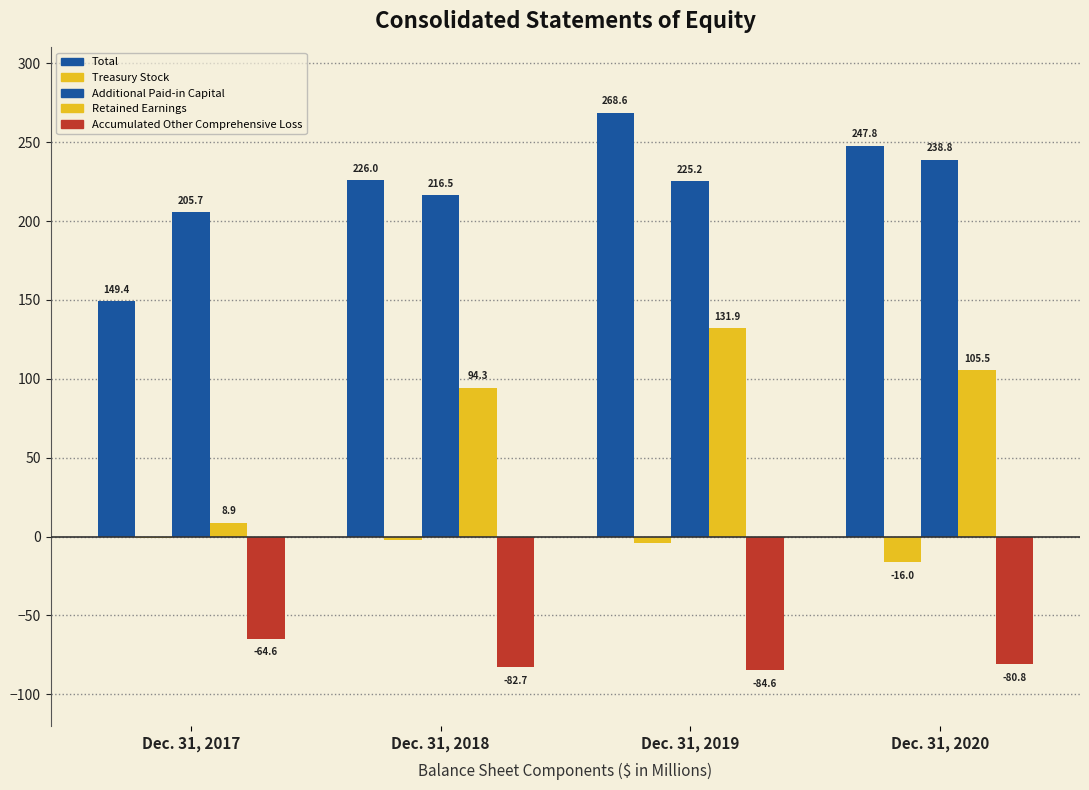

At which category is the sum across all series the highest?

Dec. 31, 2019